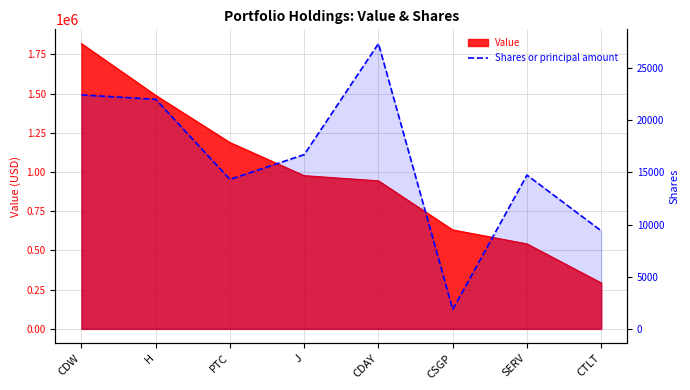

How many data points are above 16715?

3